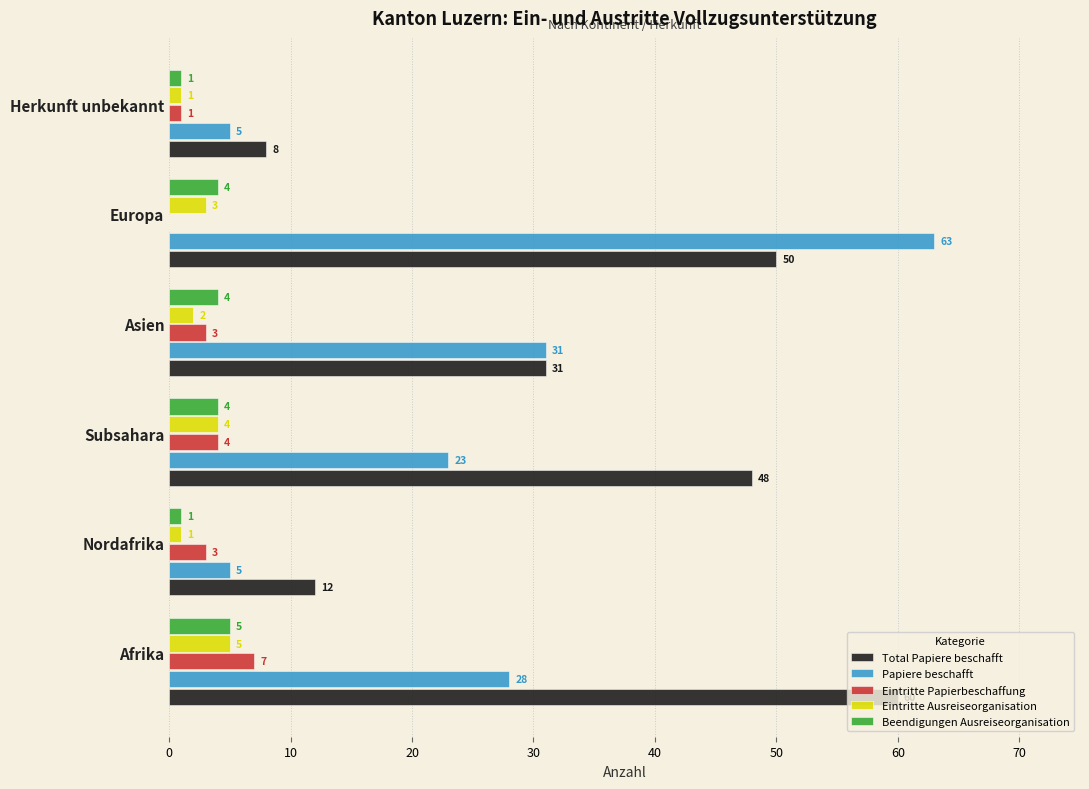

What is the sum of all Beendigungen Ausreiseorganisation values?

19